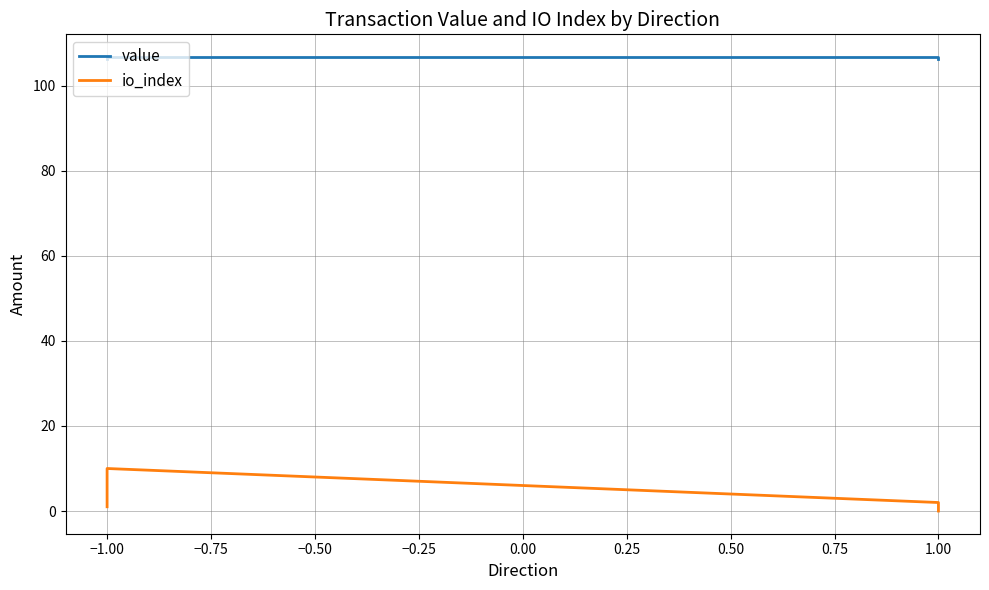

Is the value of io_index at −1.00 greater than the value of value at 1.00?

No